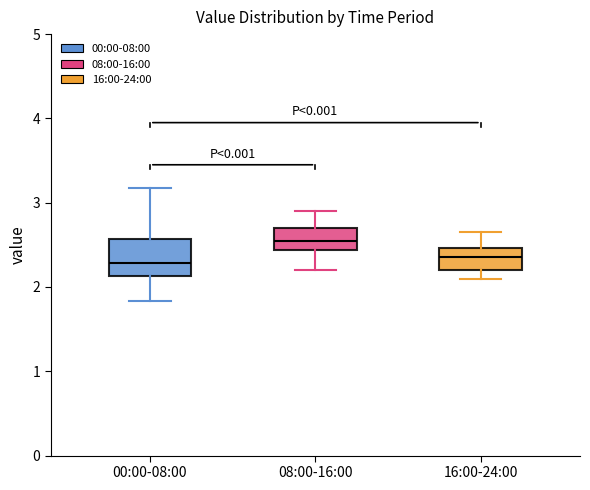

Comparing the boxes themselves (not the whiskers), which one is the tallest?

00:00-08:00